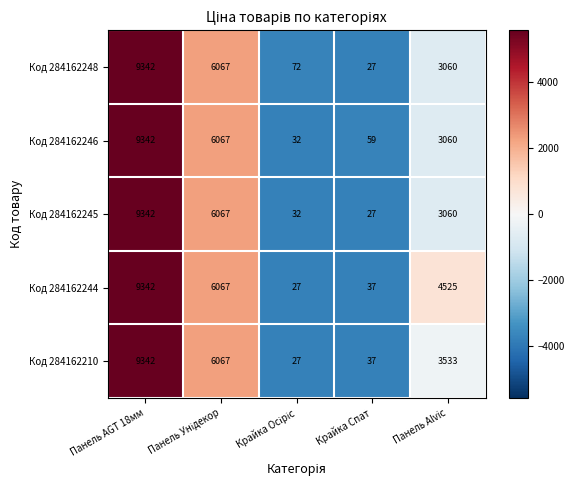

Which series has the largest total across all categories?

Код 284162244